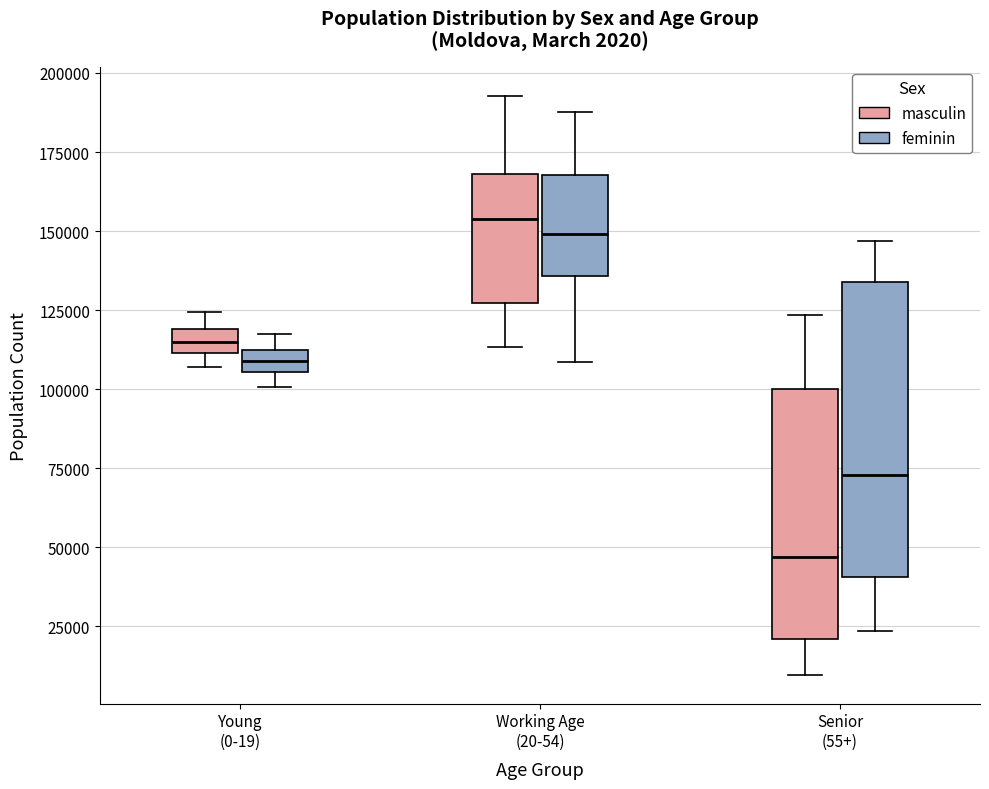

Comparing the boxes themselves (not the whiskers), which one is the tallest?

Senior (55+) (feminin)